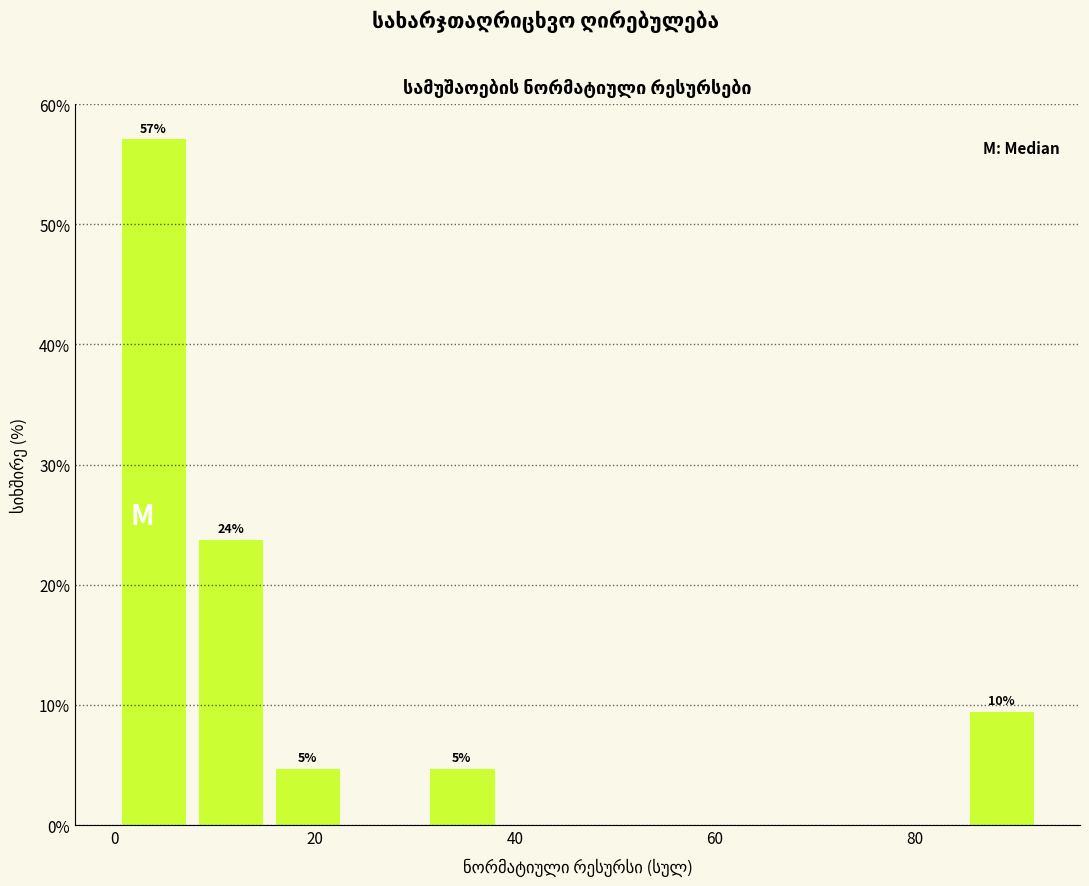

Around what value on the x-axis is the tallest bar? Give the approximate position of its centre, as read against the axis.

4